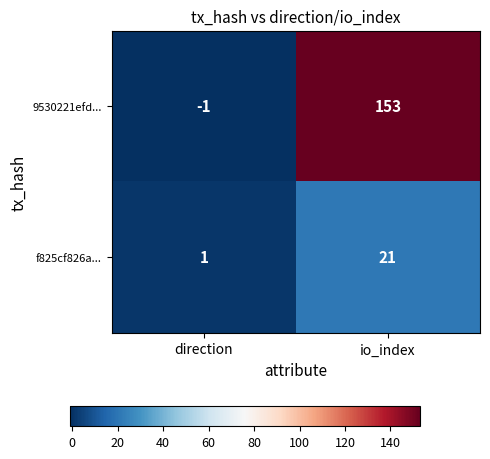

Reading left to right, list all the values displayed in this chart.

9530221efd...: -1	153
f825cf826a...: 1	21